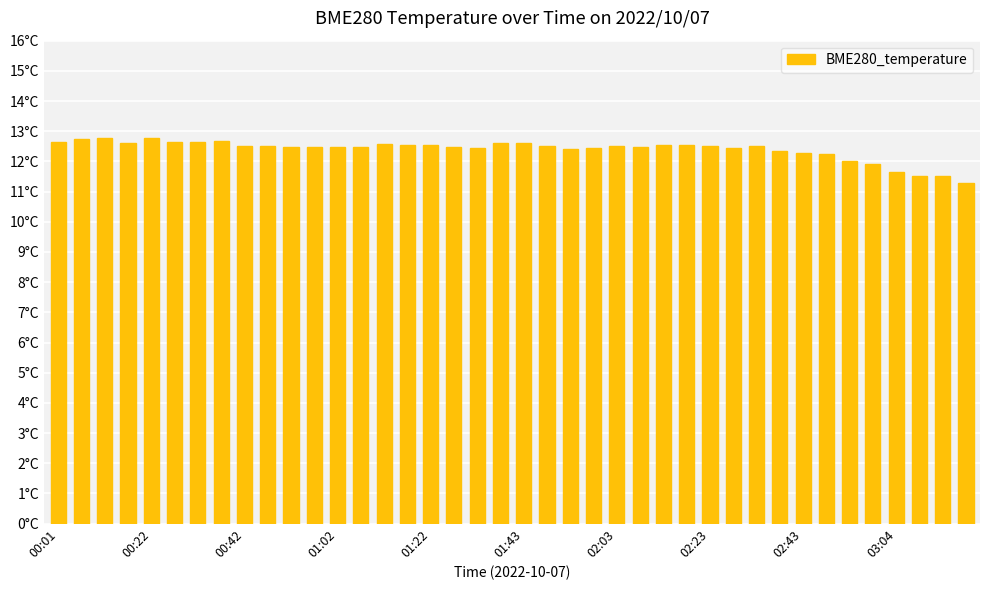

Are the bars horizontal?

No